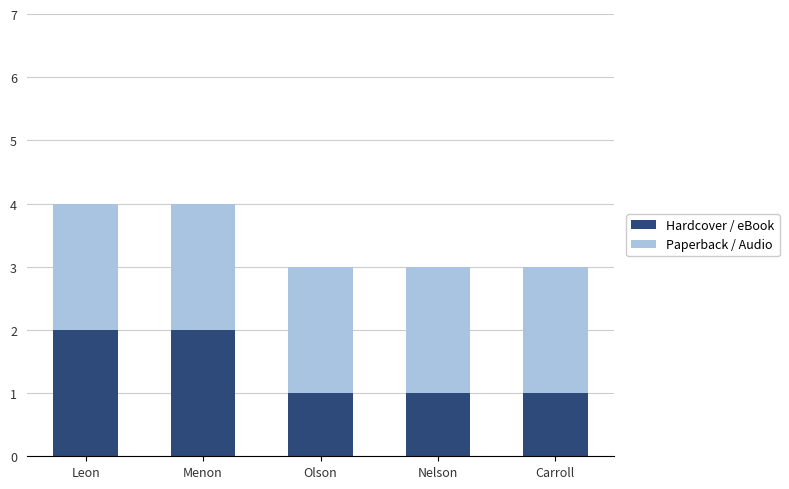

True or false: Hardcover / eBook has a value of 2 at Leon.

True